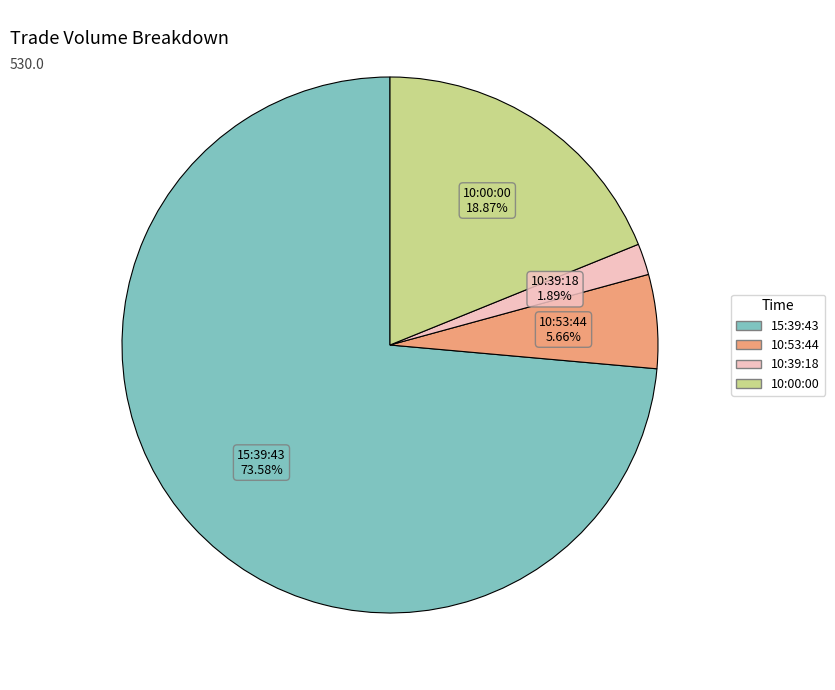

How much of the chart is everything except 10:00:00?

81.1%